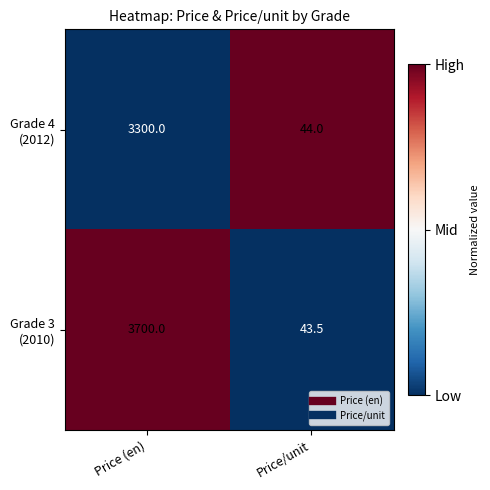

At which category is the sum across all series the highest?

Price (en)